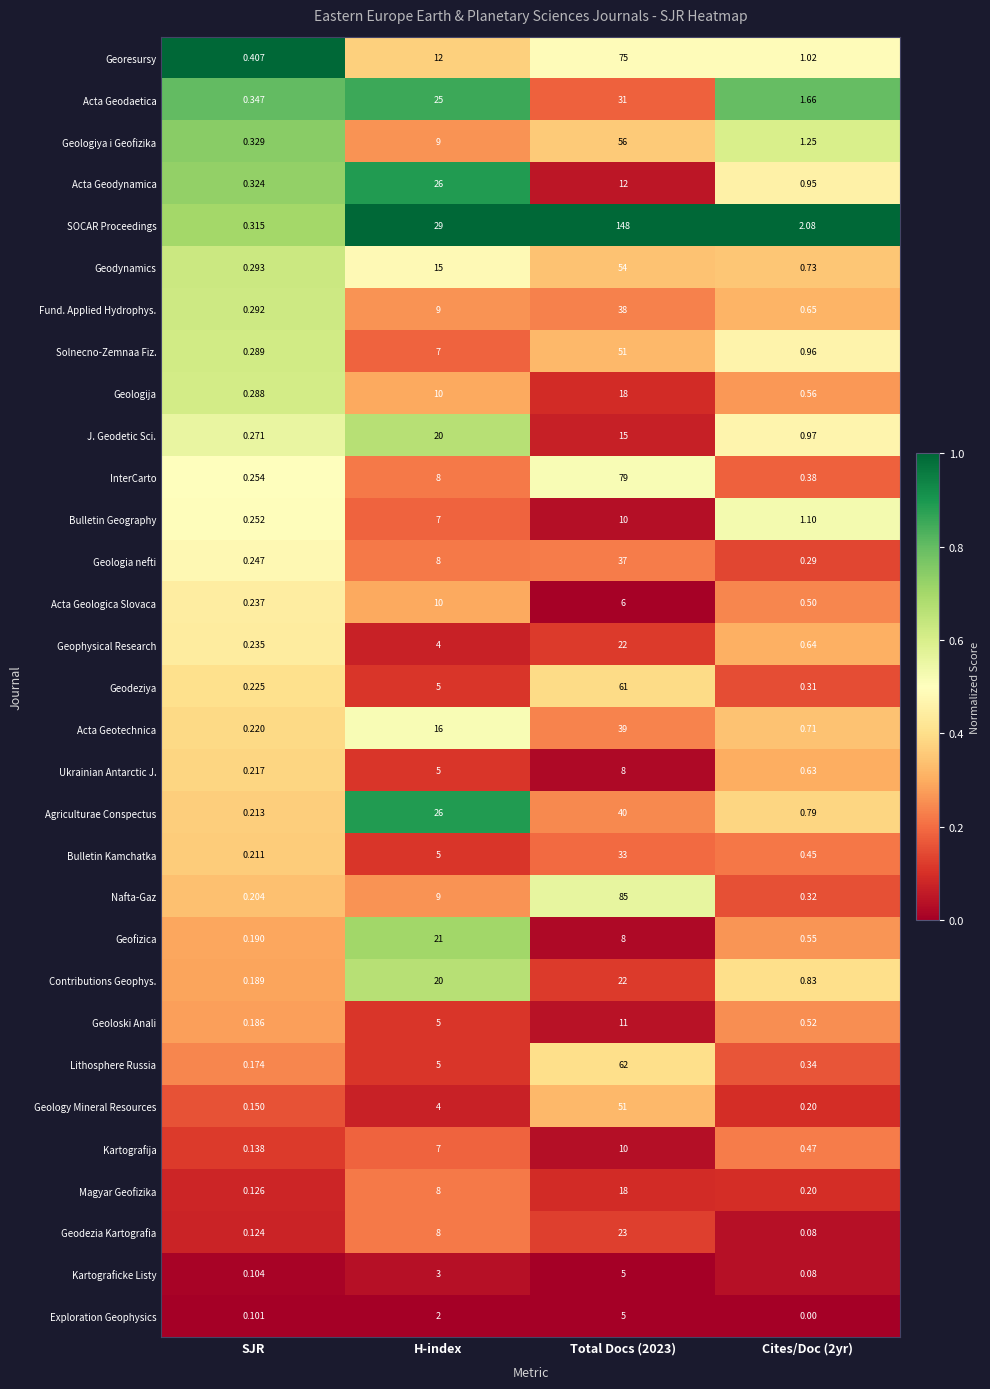

Which label corresponds to the smallest value in the chart?

Cites/Doc (2yr)